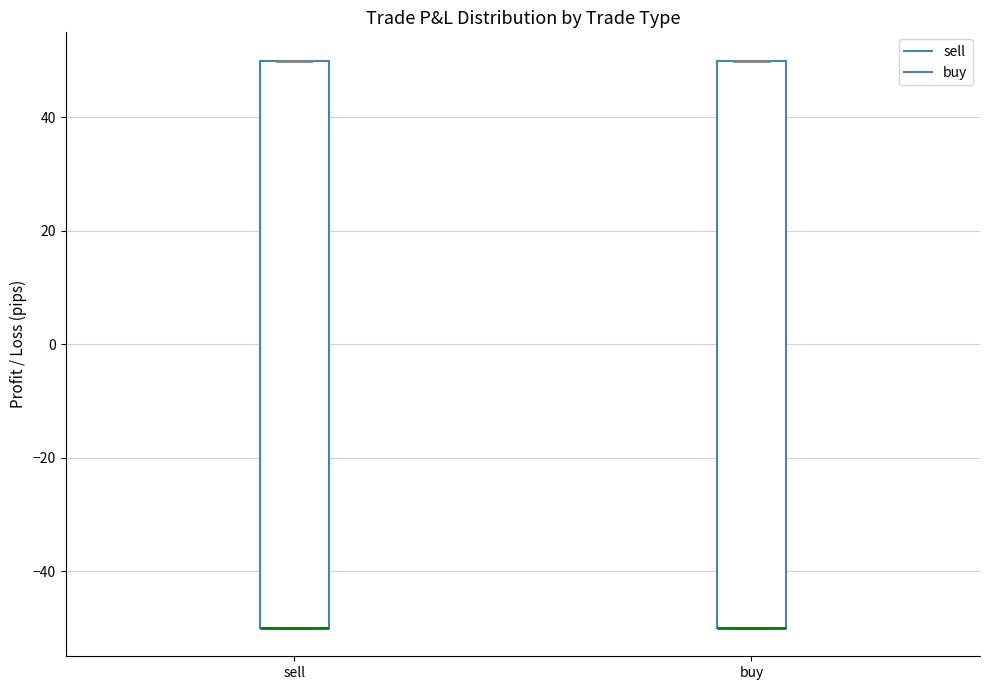

Reading left to right, read every box against the y-axis: the position of its median line, the range the box covers, and the ends of its whiskers. The values are not printed on the chart, so give them approximately, as read against the axis.

sell: median -50 (drawn on the box's lower edge), box -50 to 50, whiskers -50 to 50
buy: median -50 (drawn on the box's lower edge), box -50 to 50, whiskers -50 to 50